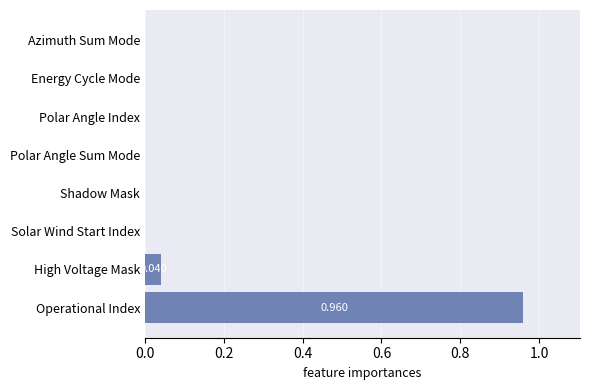

Between Azimuth Sum Mode and High Voltage Mask, which is larger?

High Voltage Mask